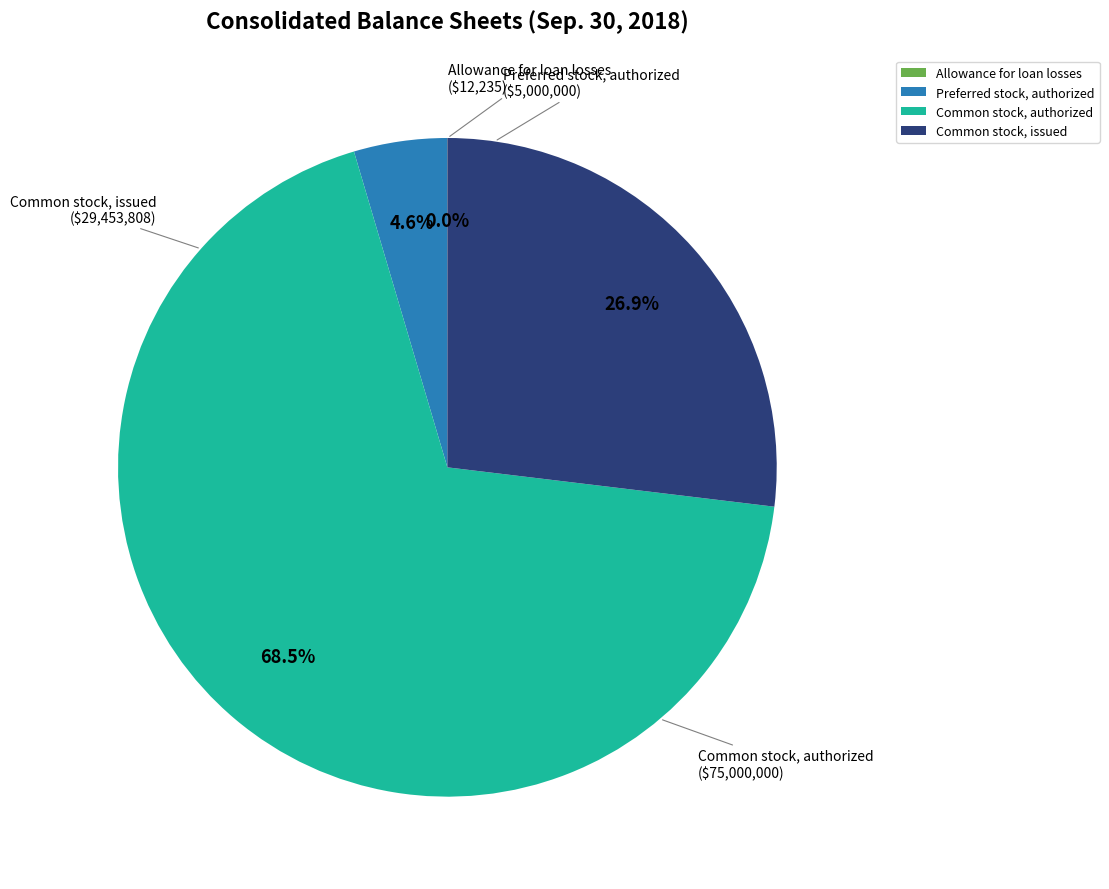

Which category has the biggest portion of the pie?

Common stock, authorized